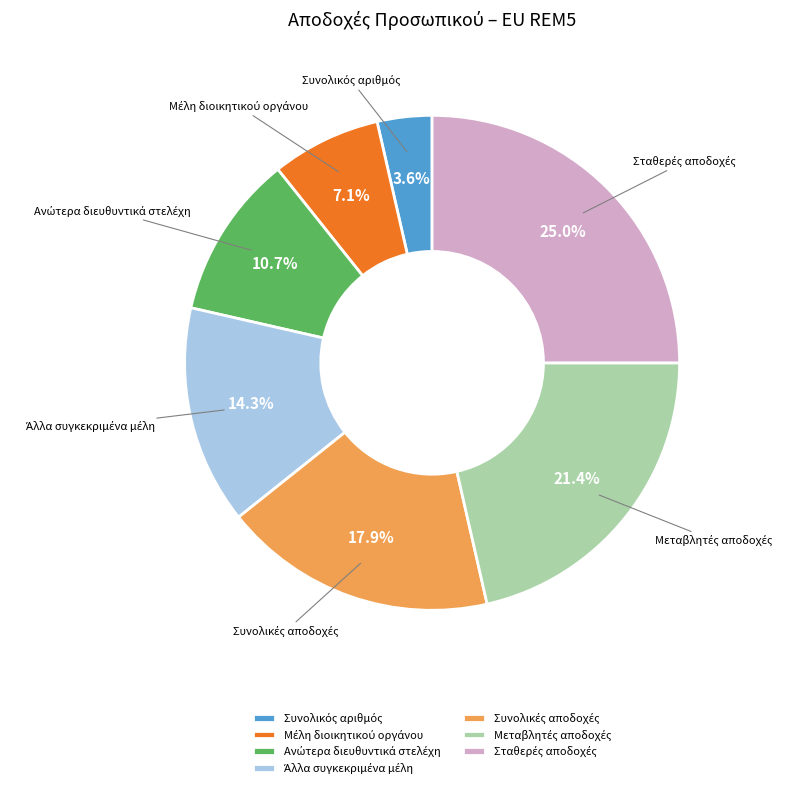

Is there any slice that represents more than half of the pie?

No